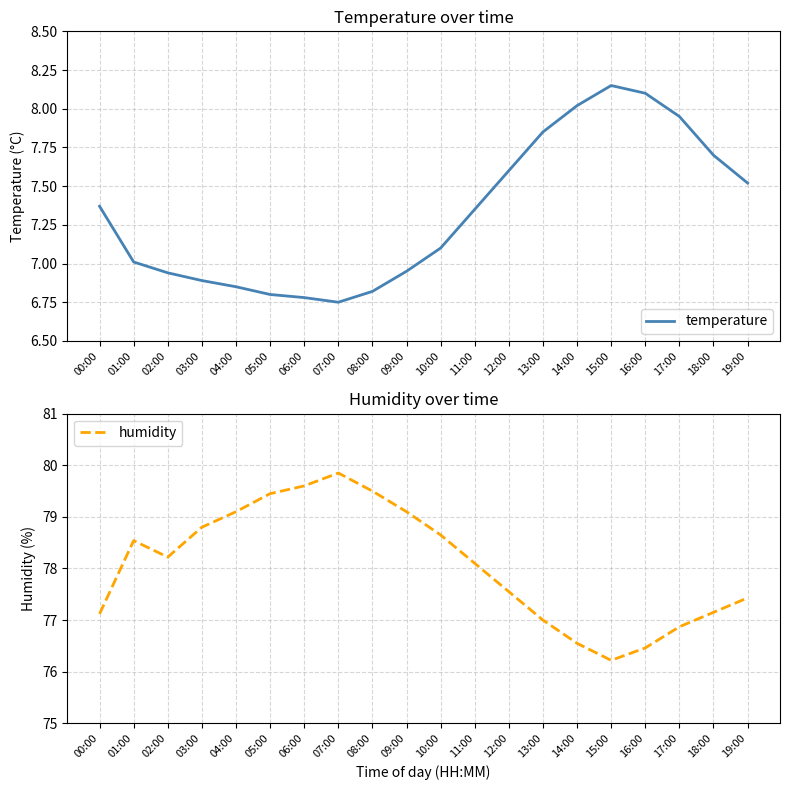

What is the sum of the temperature values at 19:00 and 04:00?

14.4